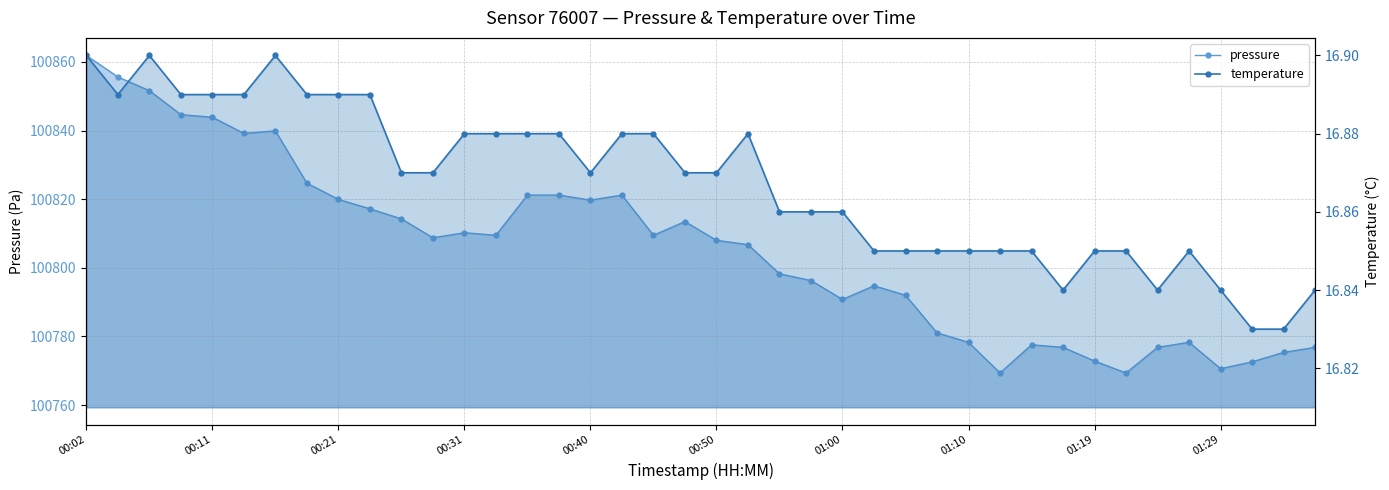

At how many categories does at least one series exceed 82346?

40